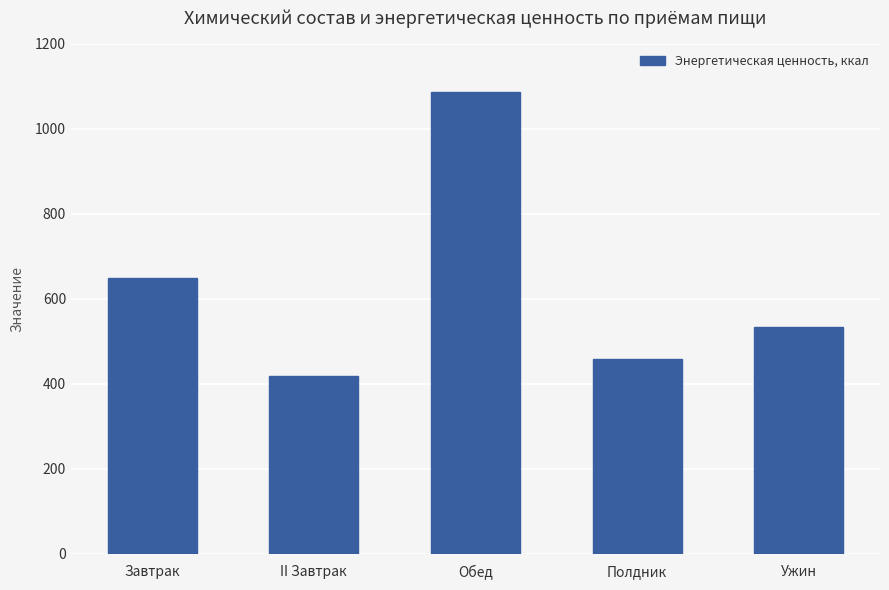

Rank the categories by value from lowest to highest.

II Завтрак, Полдник, Ужин, Завтрак, Обед